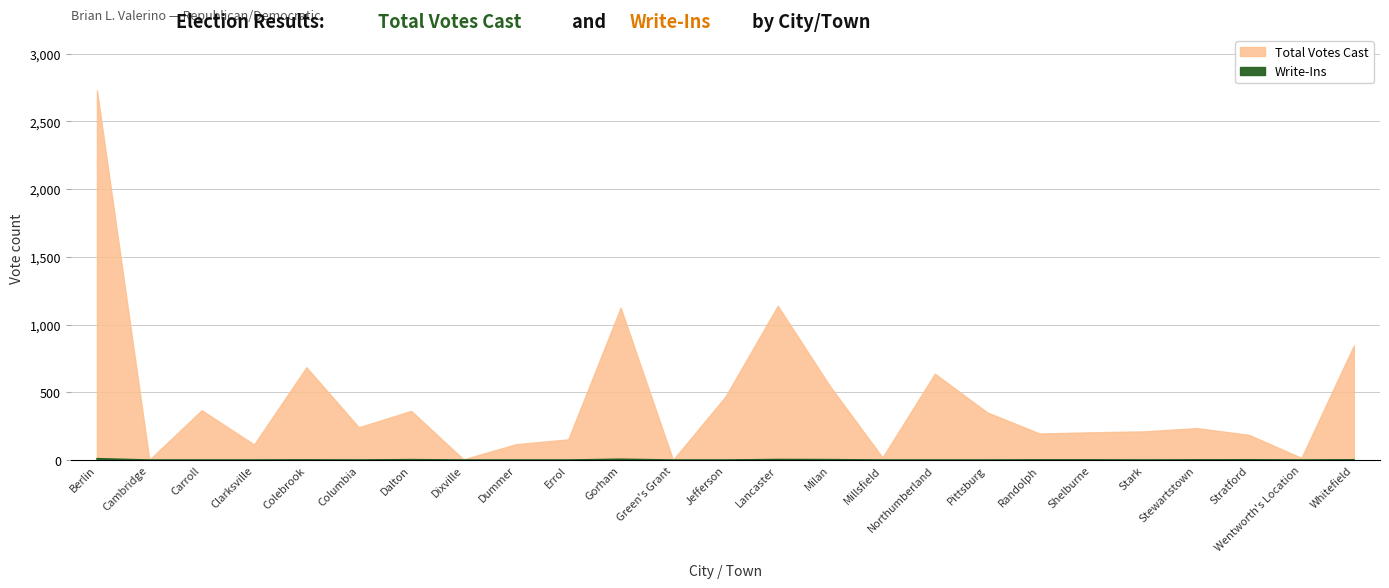

What position from the left is Berlin?

1